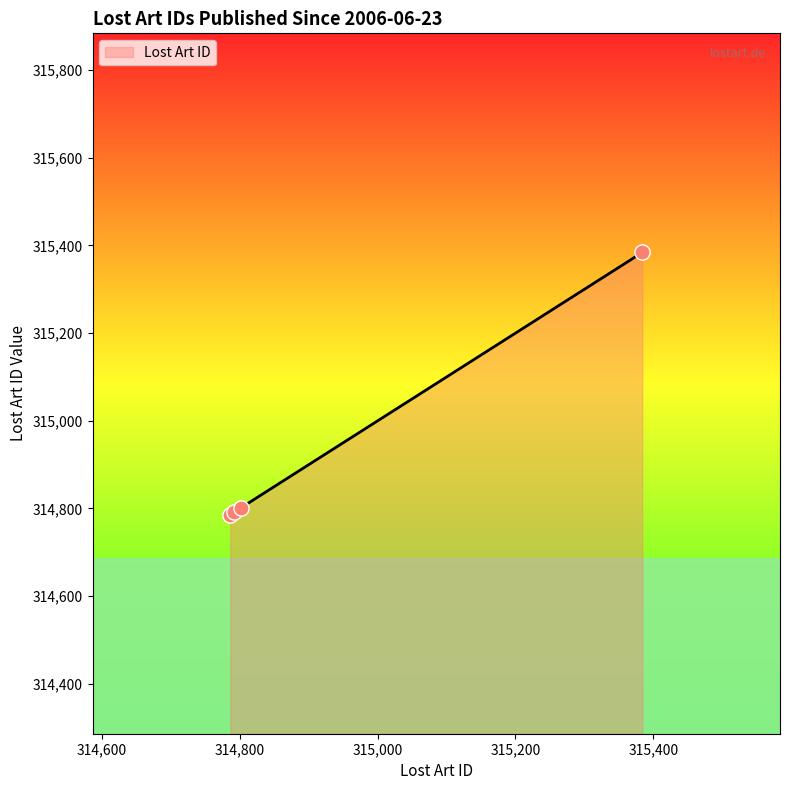

True or false: there are more than 2 points higher than both neighbors.

False